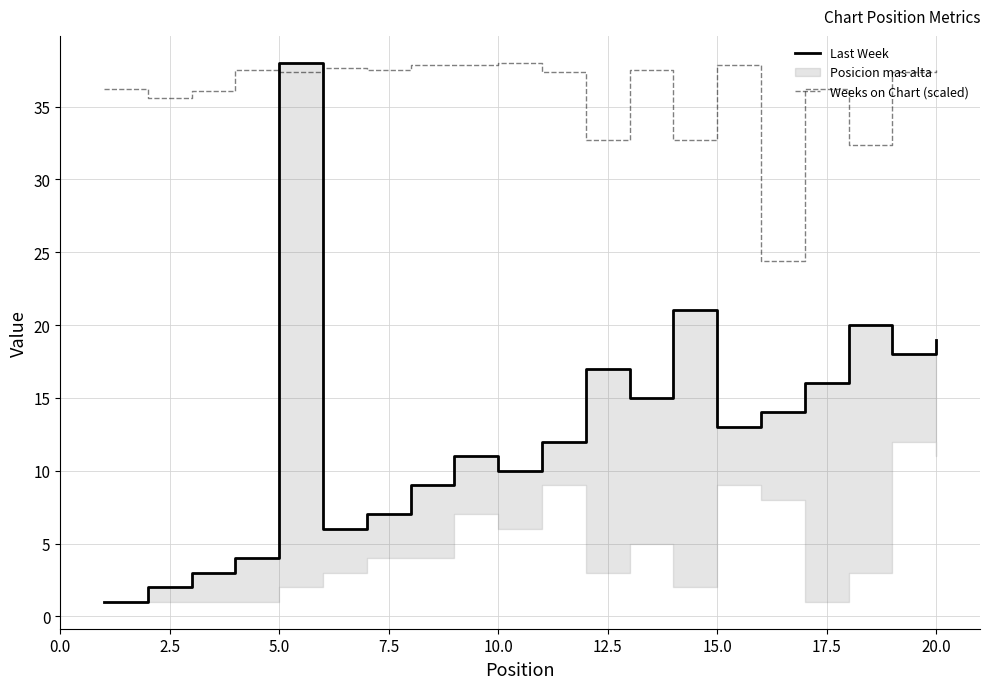

What is the lowest value of the Weeks on Chart (scaled) series?

24.4